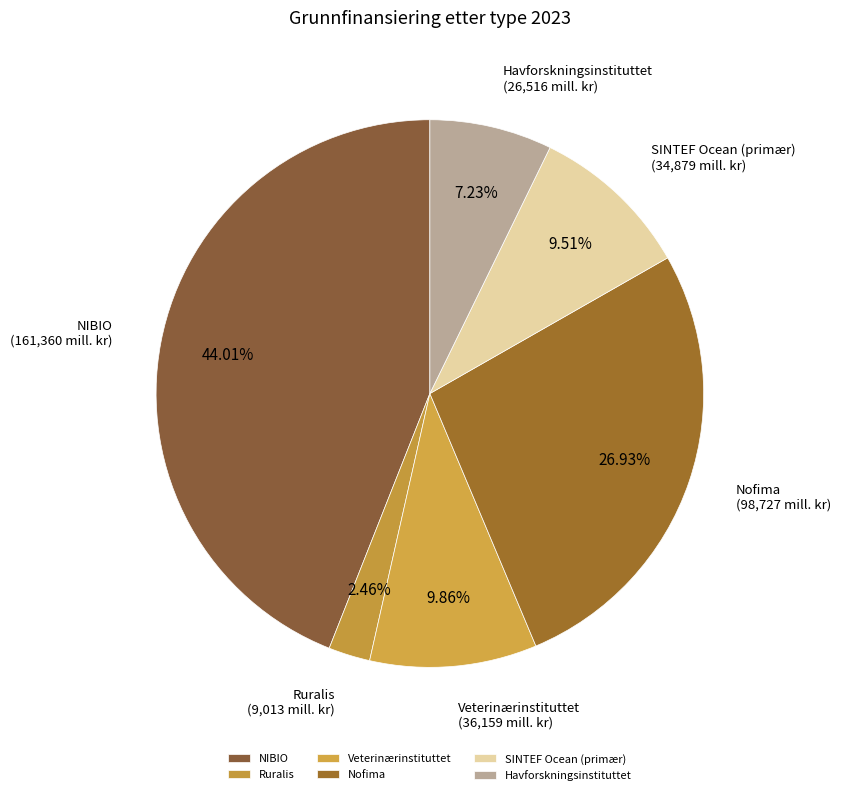

Which slice is the smallest?

Ruralis